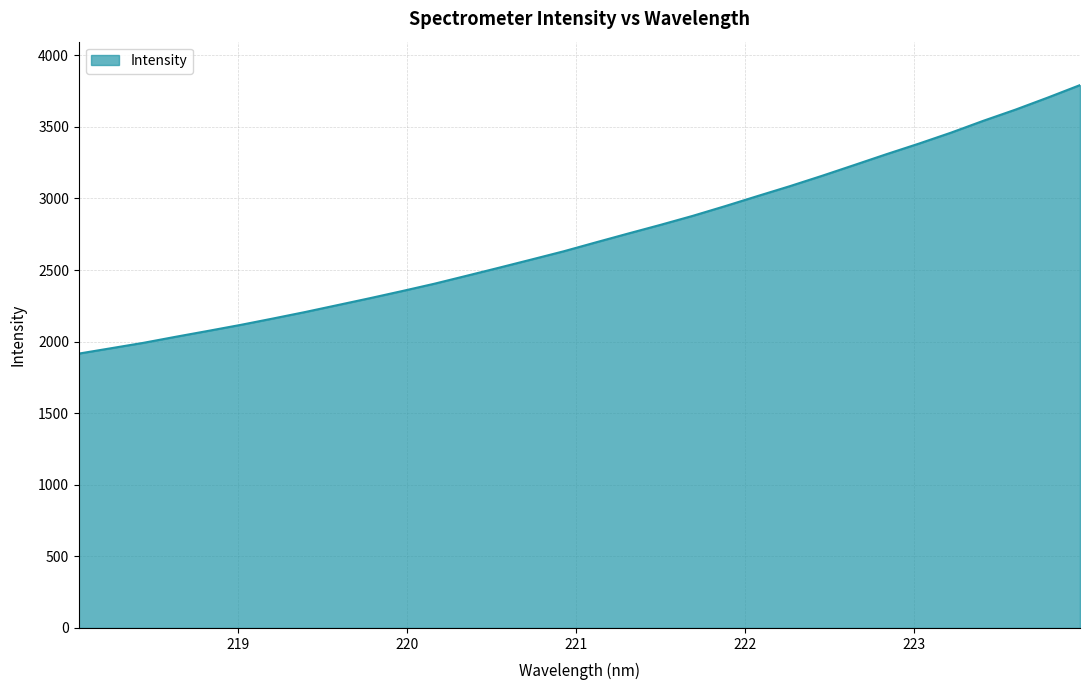

What is the greatest value displayed?

3791.5